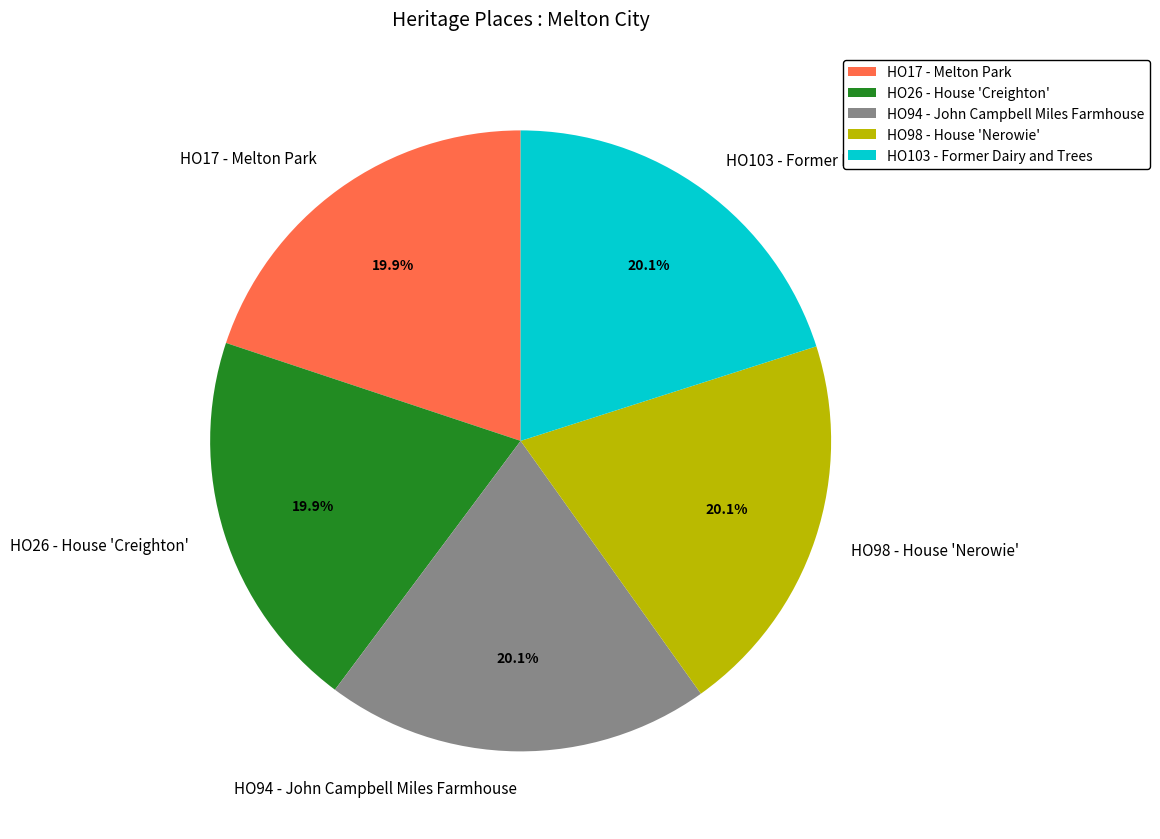

Is it true that HO94 - John Campbell Miles Farmhouse is 34% of the pie?

False